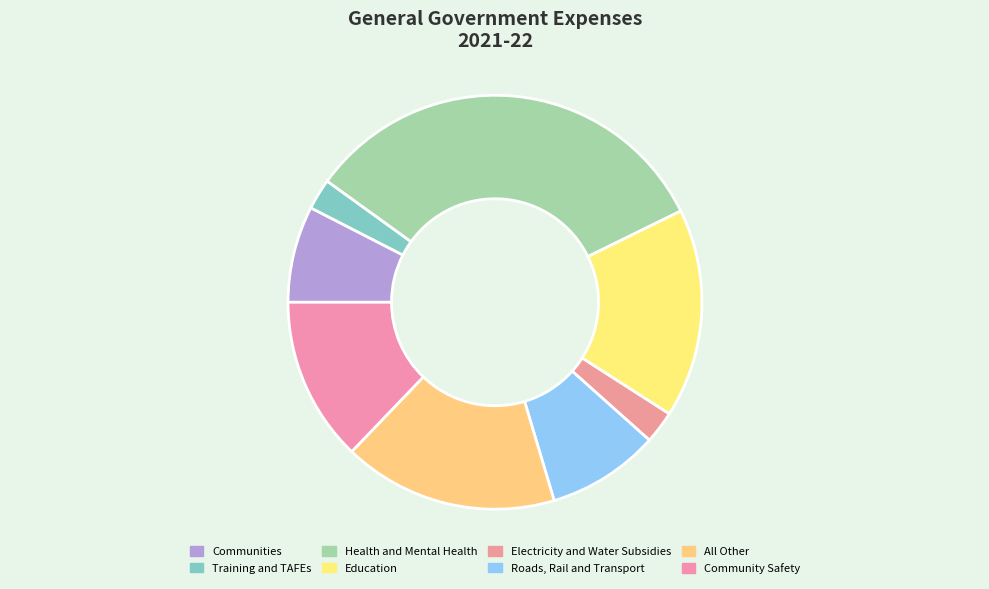

To the nearest percent, what is the combined percentage of All Other and Education?

33%